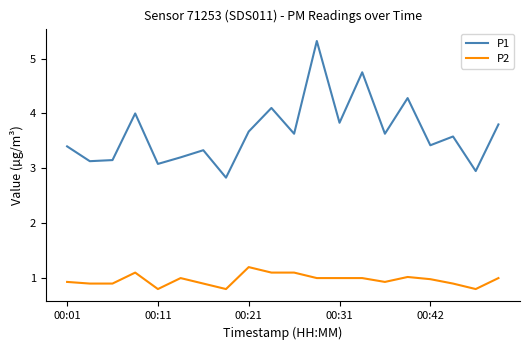

What are all the series names shown in the legend?

P1, P2